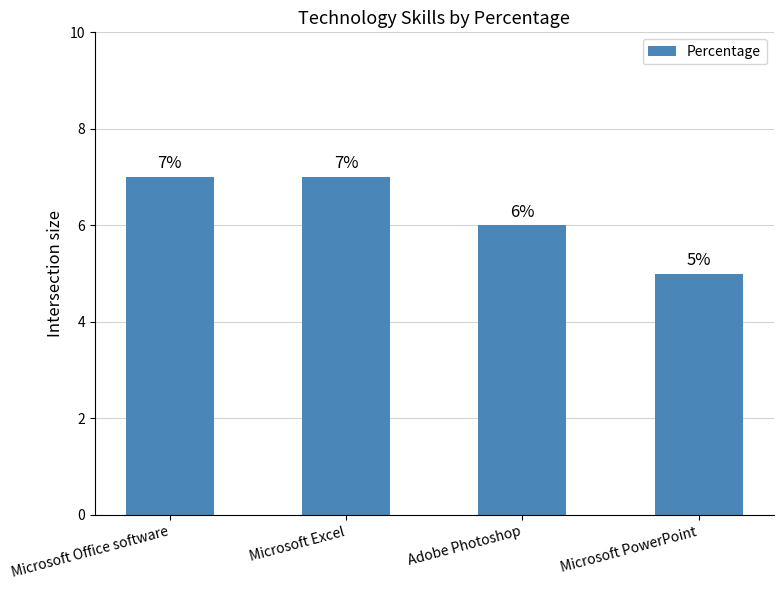

Read the value at Microsoft Excel.

7